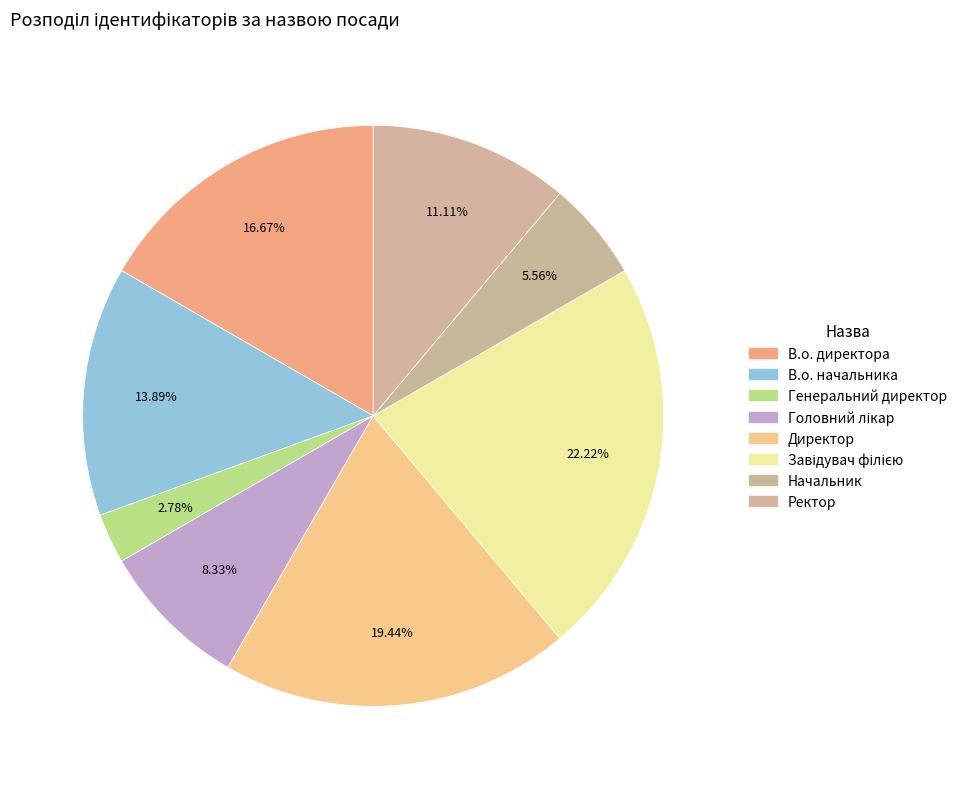

Is there a majority slice in this chart?

No